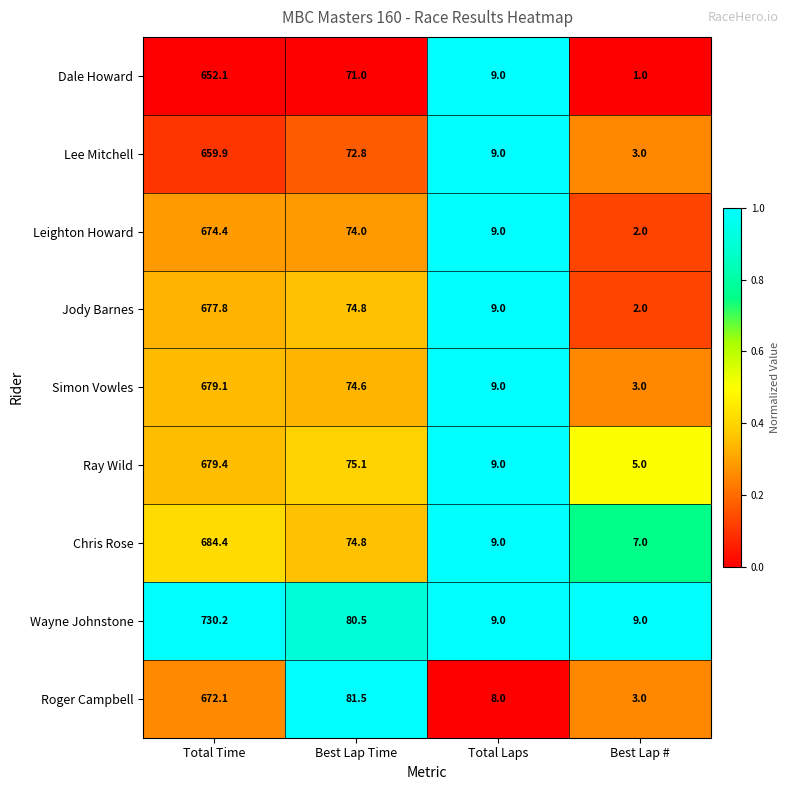

Which series has the largest range (max minus min)?

Wayne Johnstone